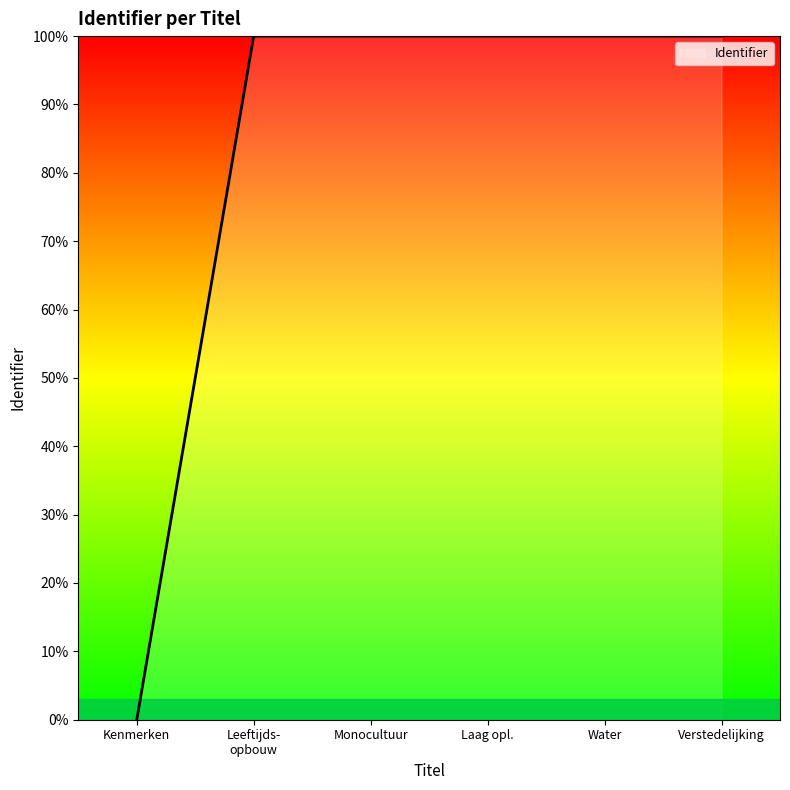

At which label does the data first exceed 99?

Leeftijds-
opbouw